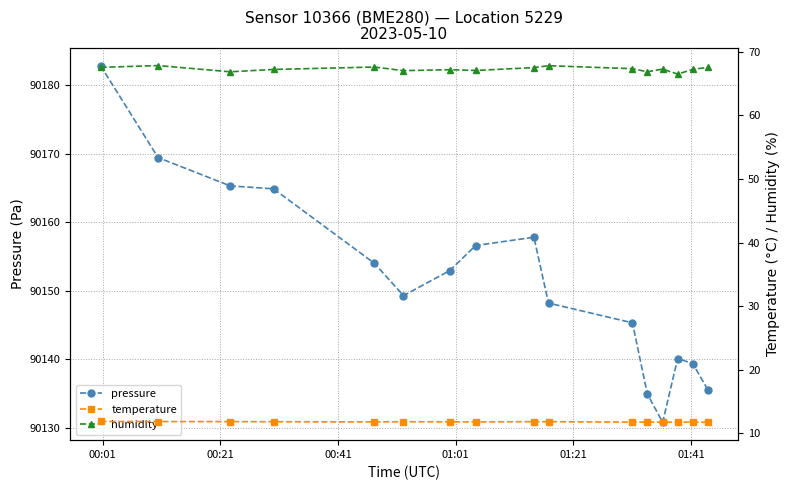

Is the value of pressure at 13 greater than the value of temperature at 11?

Yes